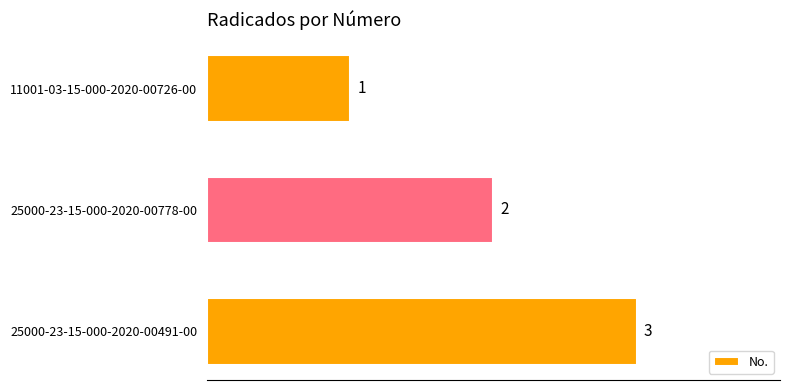

What is the smallest value displayed?

1